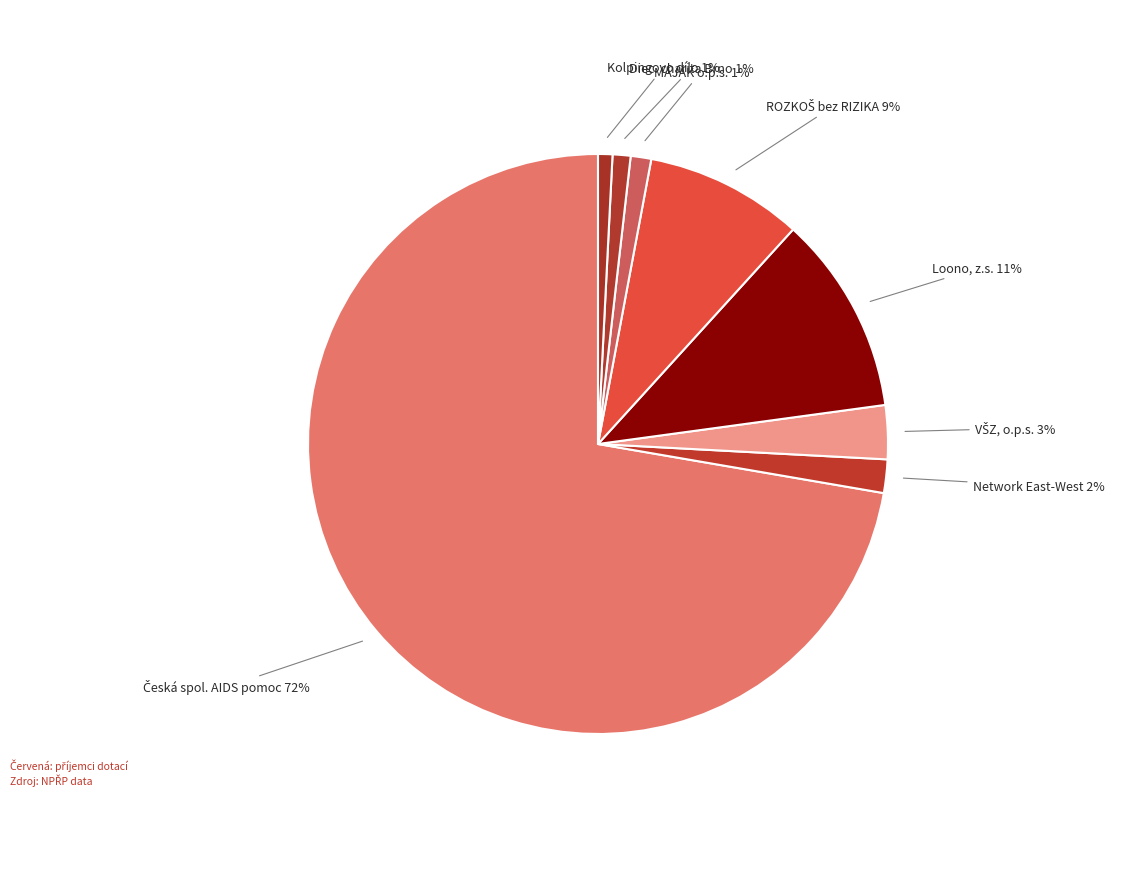

Is the sum of Diec. charita Brno and MAJÁK o.p.s. greater than half?

No